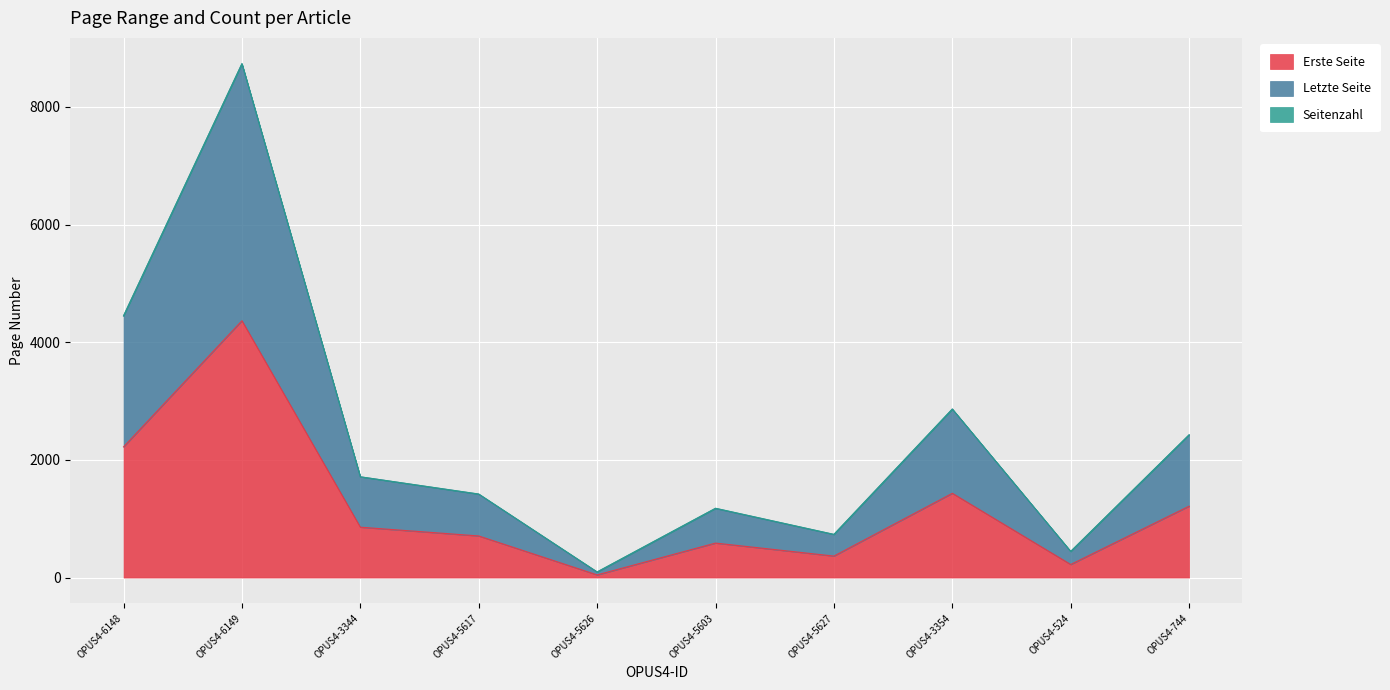

What is the minimum value shown in the chart?

45